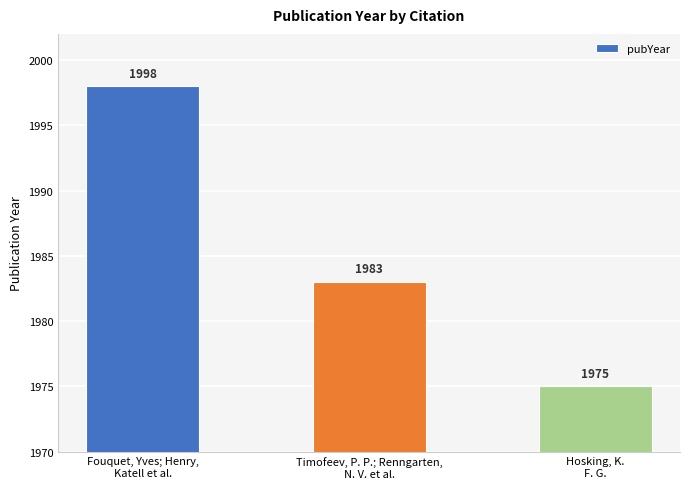

Is it true that the value at Hosking, K.
F. G. is 2866?

False